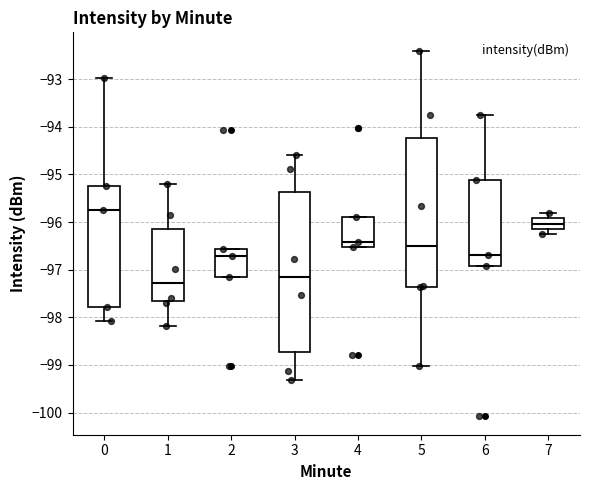

Where is the upper edge of the box at x = 2 on the y-axis? The values are not printed on the chart, so give them approximately, as read against the axis.

-96.6